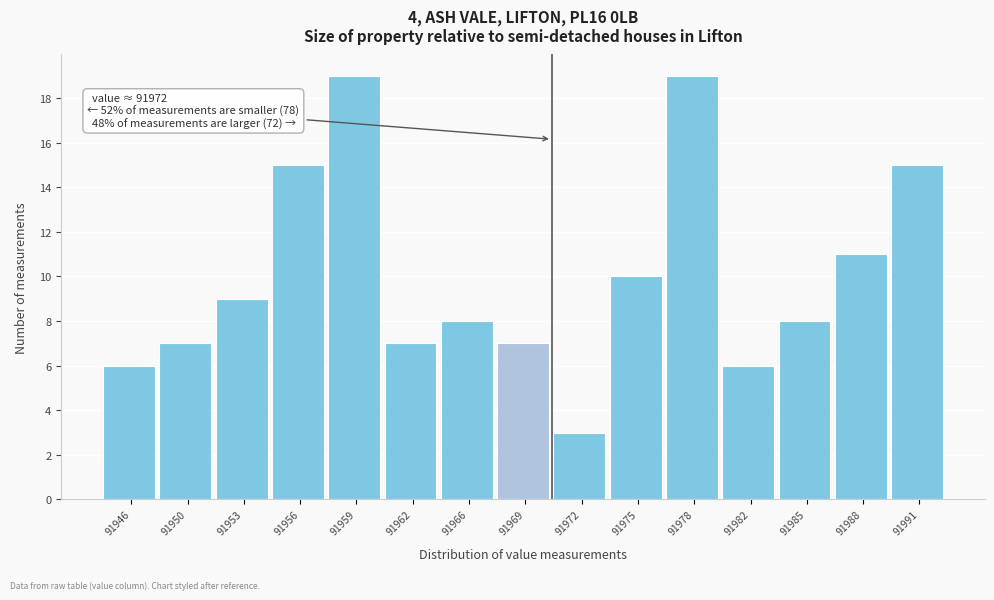

Reading left to right, extract all data points from this chart.

91946=6	91950=7	91953=9	91956=15	91959=19	91962=7	91966=8	91969=7	91972=3	91975=10	91978=19	91982=6	91985=8	91988=11	91991=15